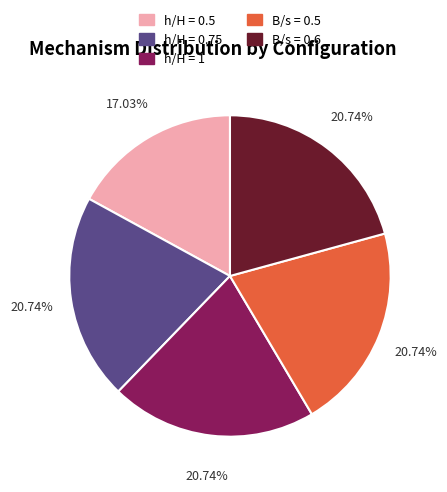

To the nearest percent, what percentage of the pie is B/s = 0.5?

21%